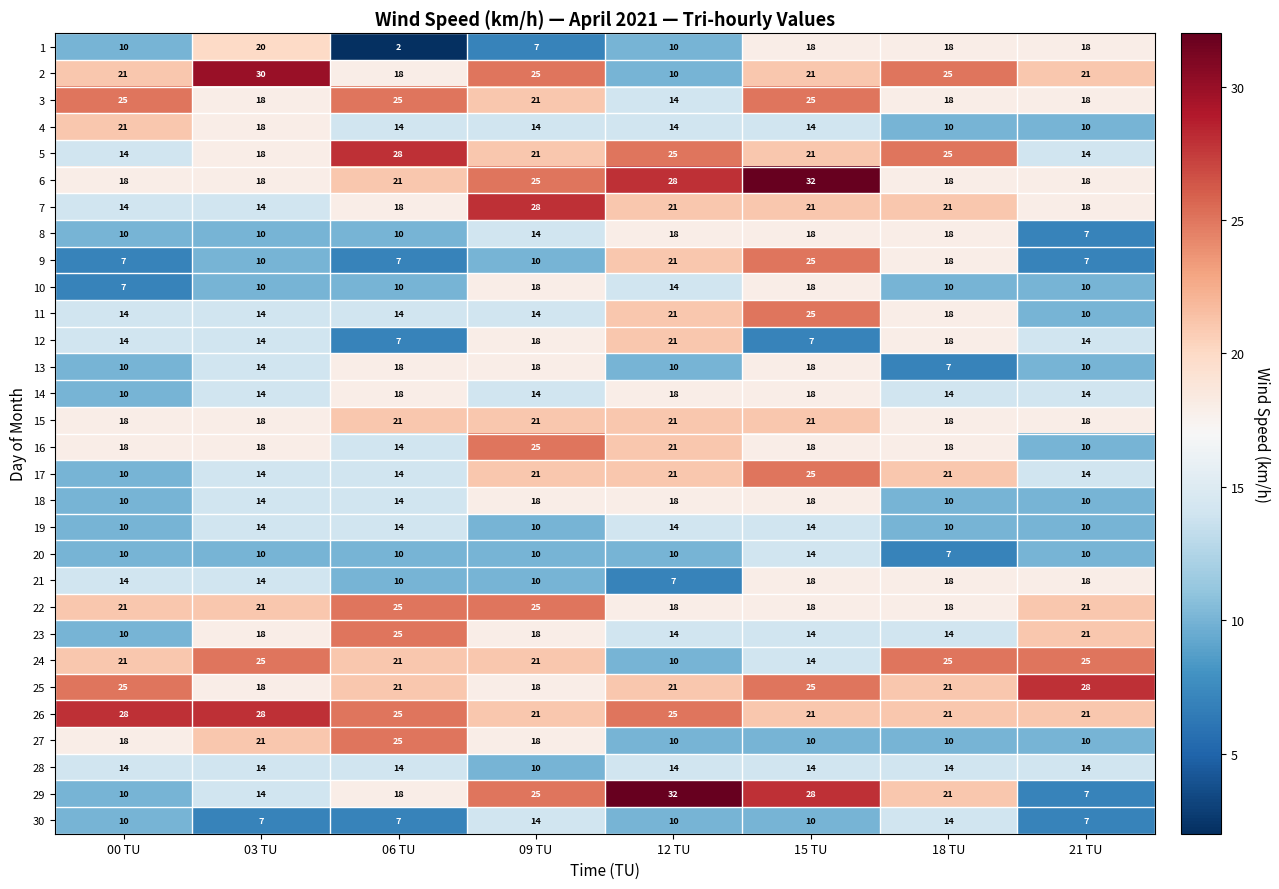

What is the sum of all 11 values?

130